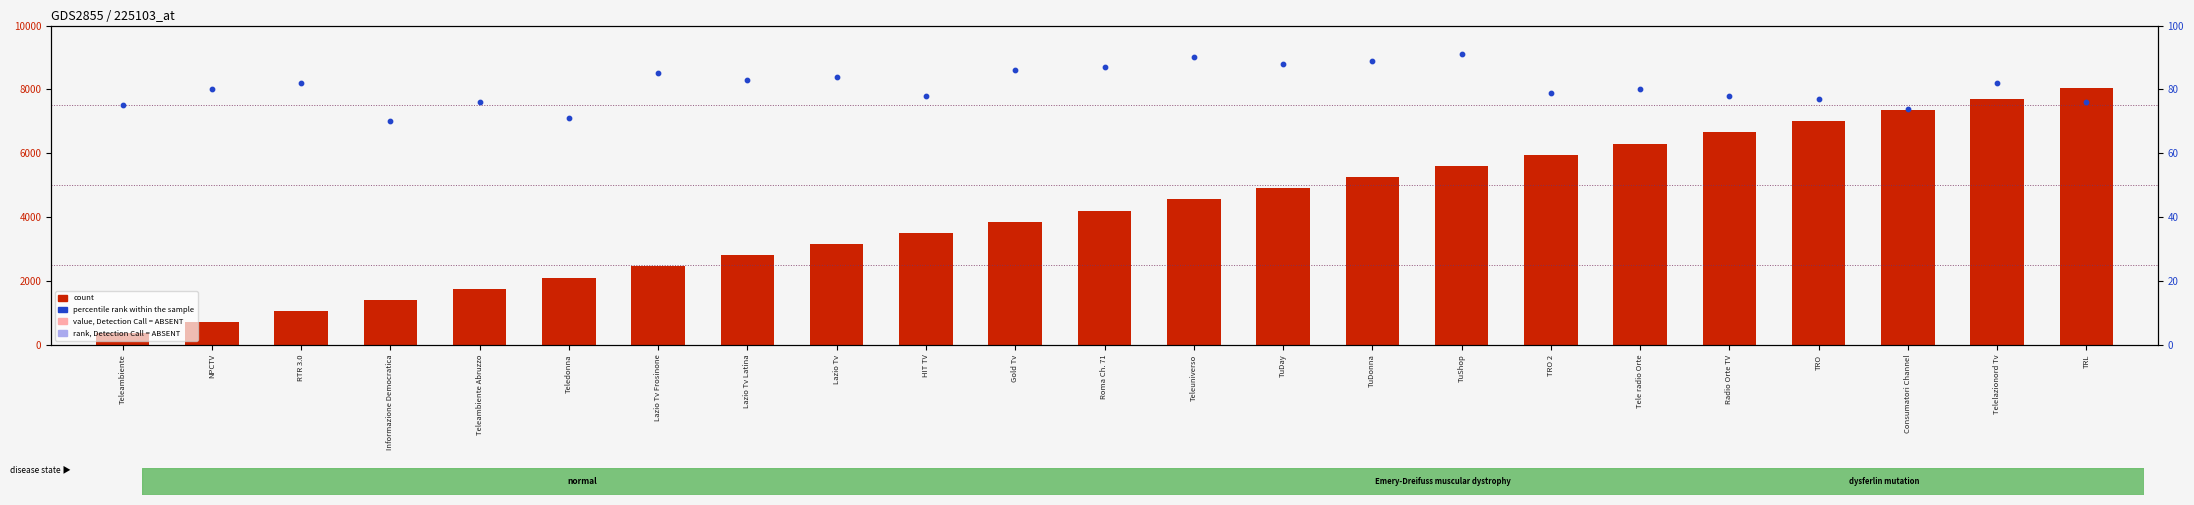

At how many categories does at least one series exceed 4101?

12